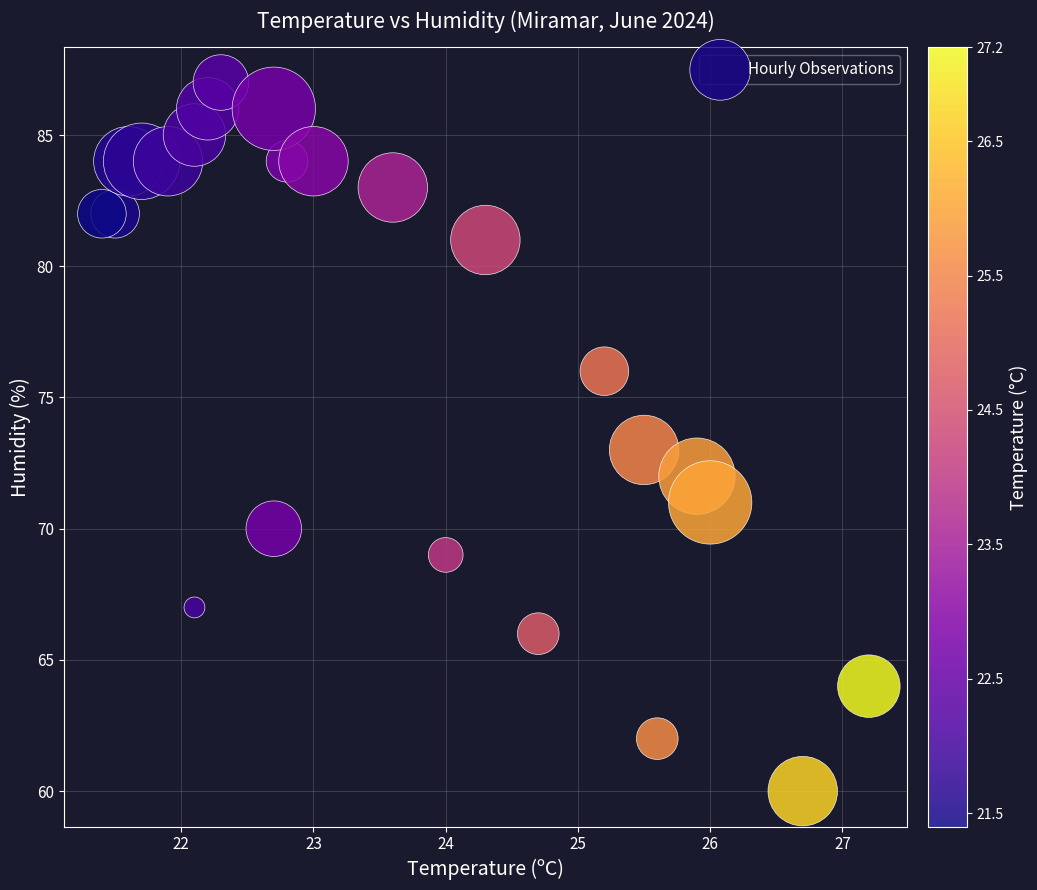

What is the range of Y values (max minus min)?

27